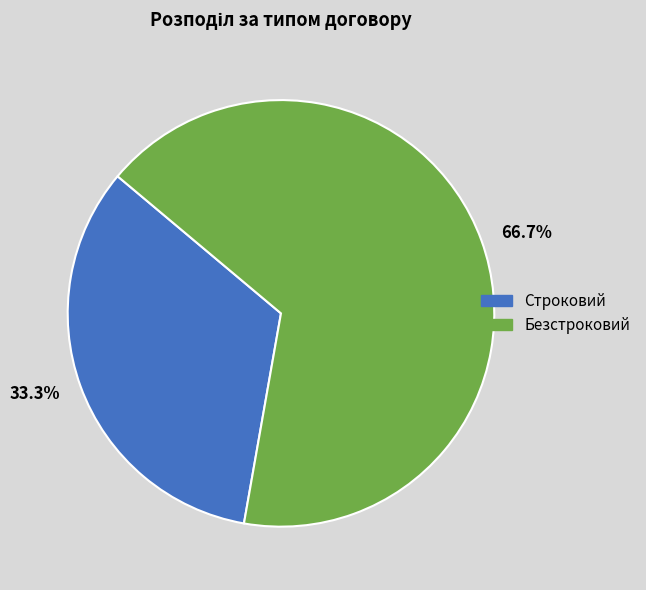

What is the ratio of the value at Строковий to the value at Безстроковий?

0.5